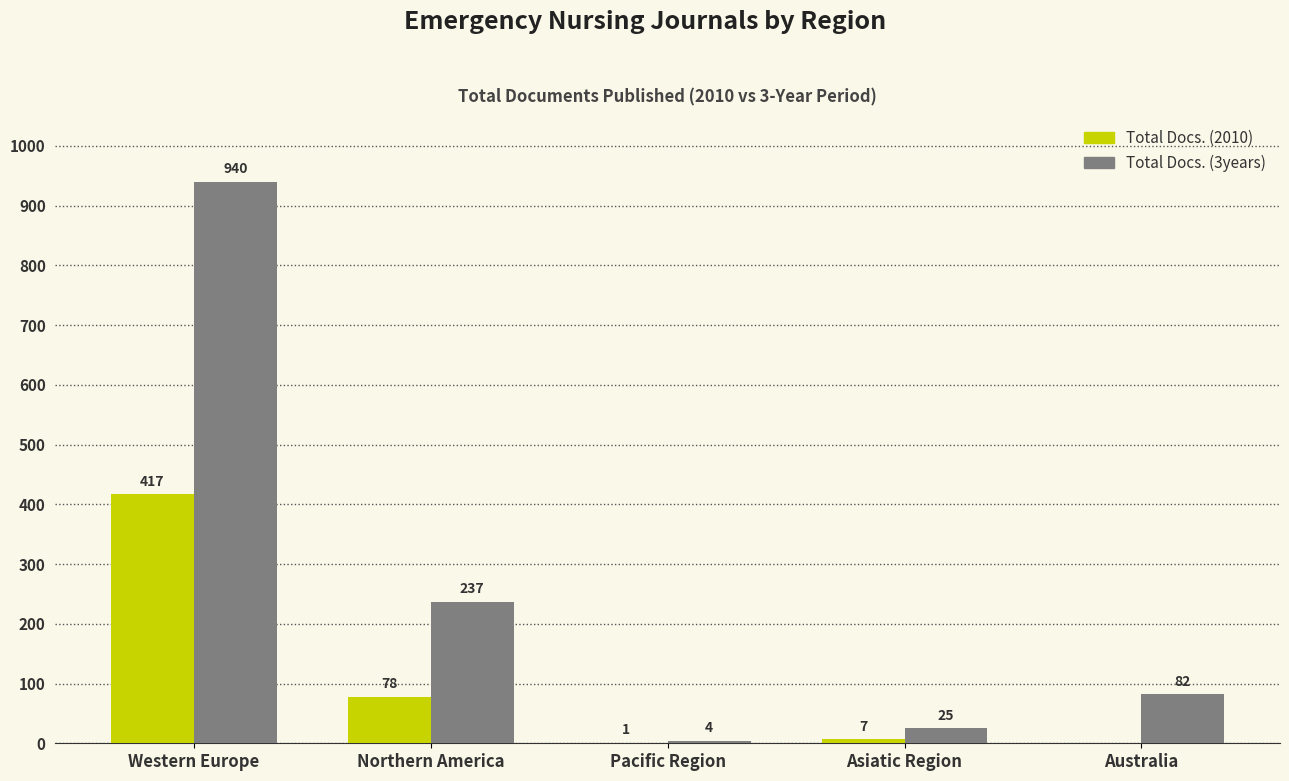

True or false: Total Docs. (3years) has a value of 237 at Northern America.

True